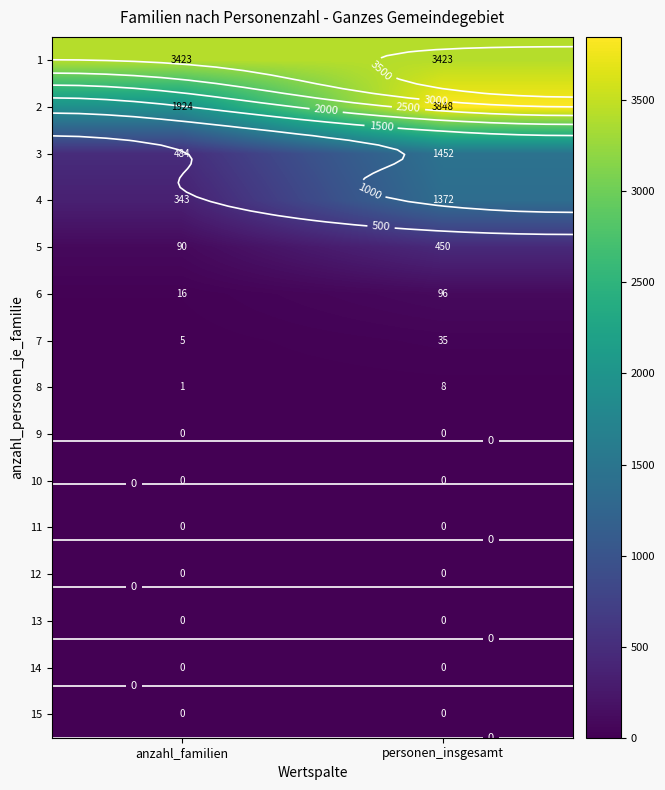

At which label does 12 reach its minimum?

anzahl_familien